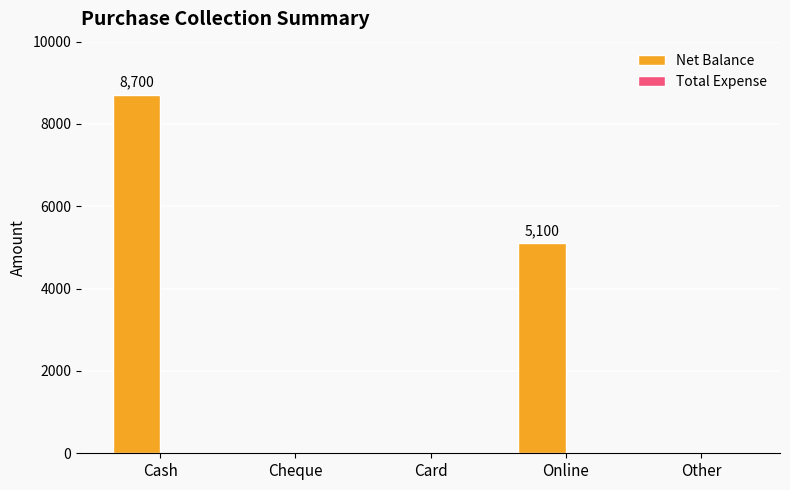

Is it true that the value at Other is 5100?

False